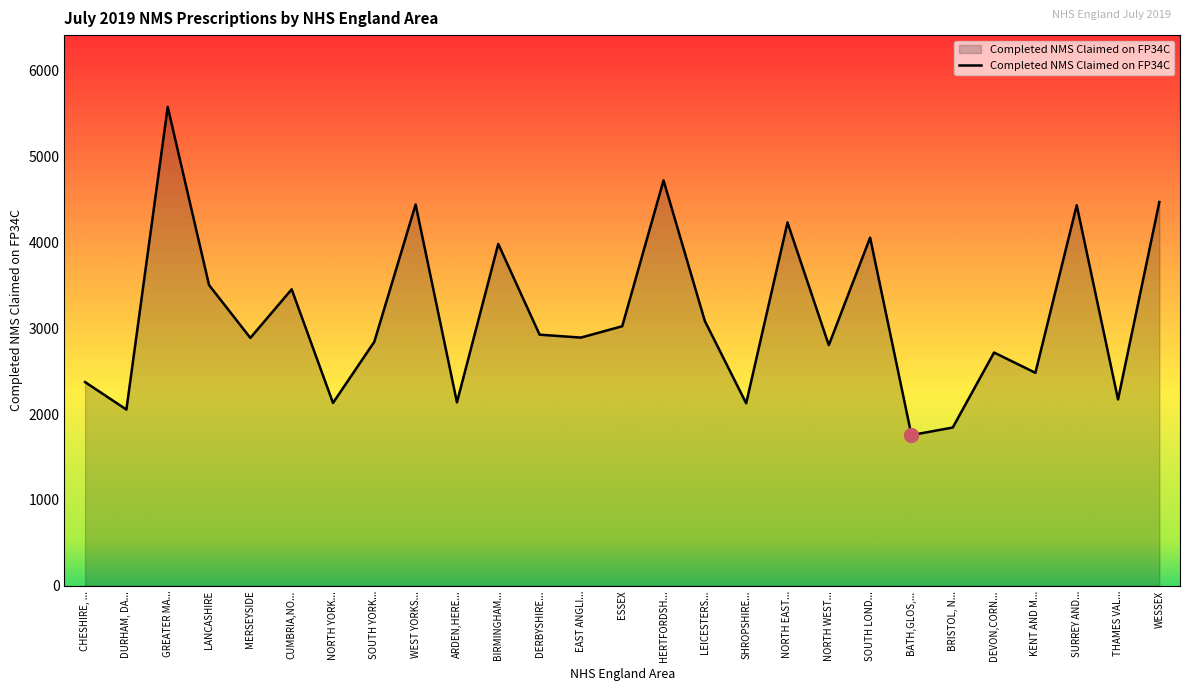

What is the difference between the maximum and minimum values?

3820